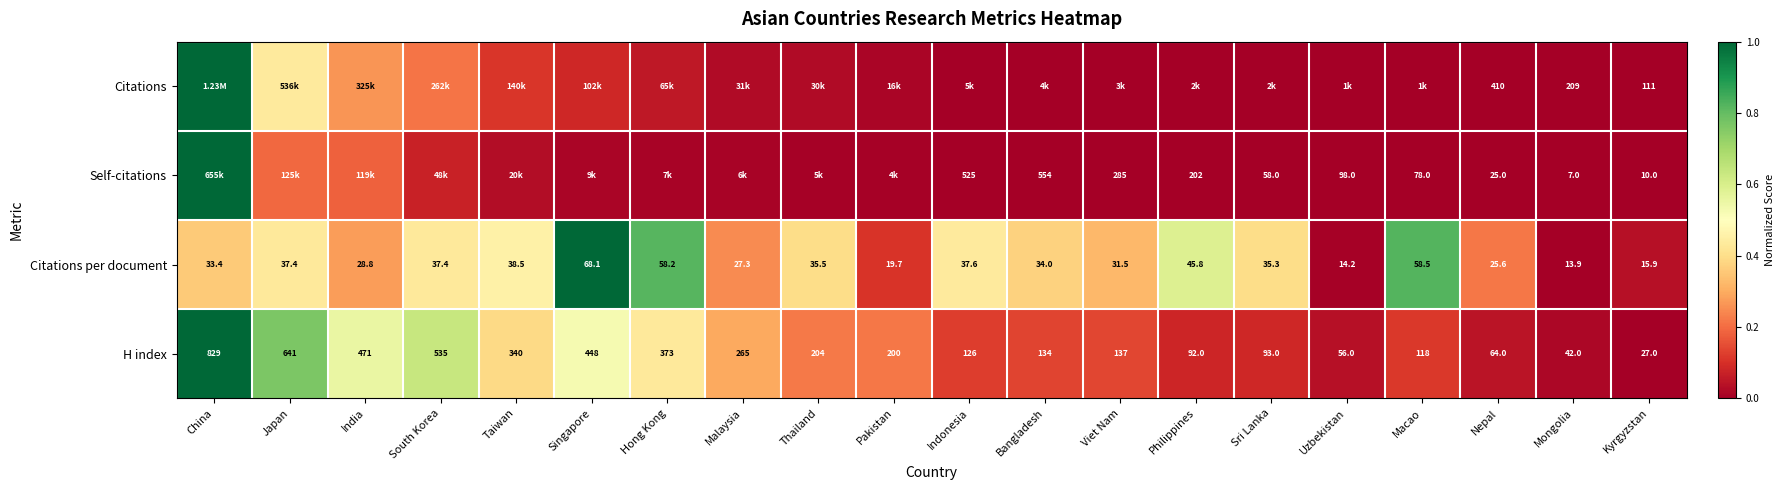

At which label does H index first exceed 200?

China